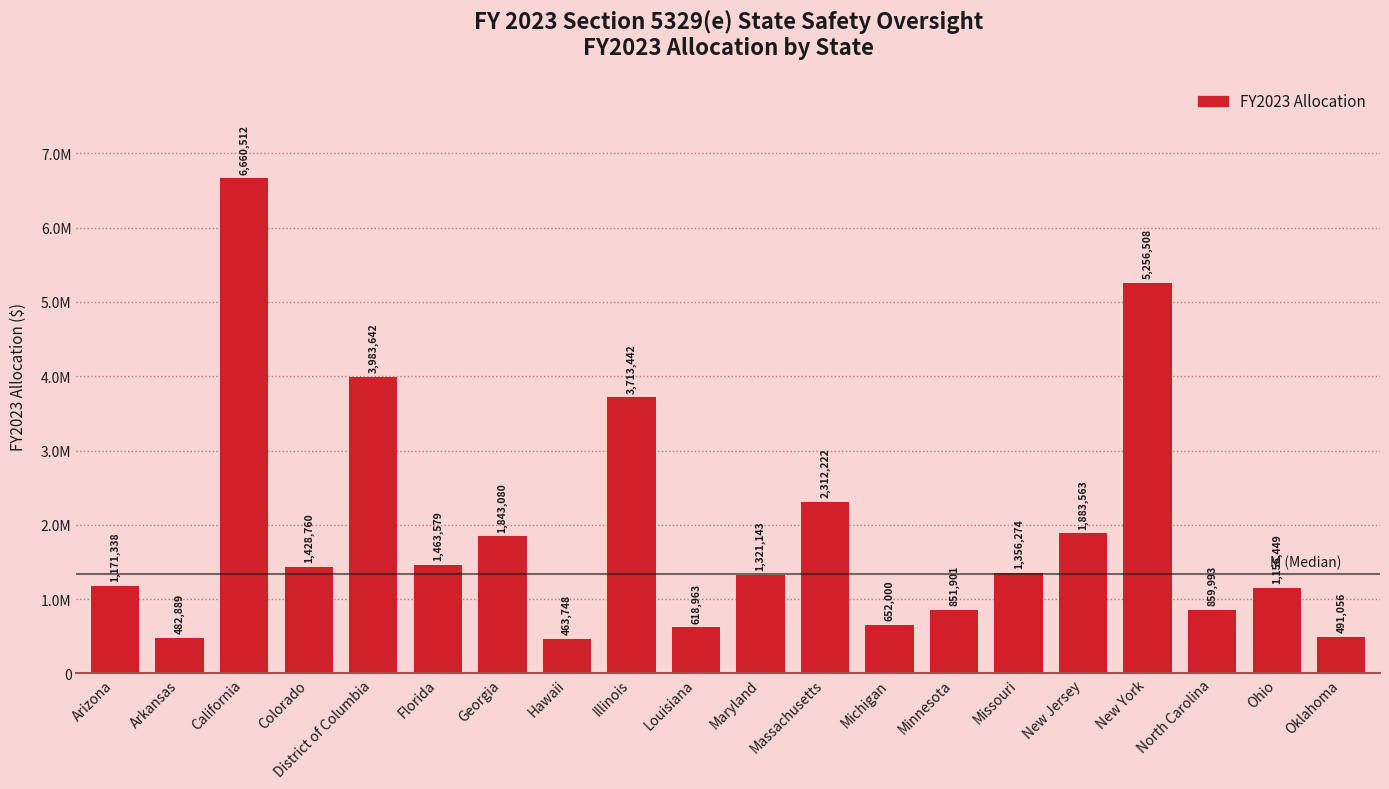

Is it true that the value at Michigan is 652000?

True